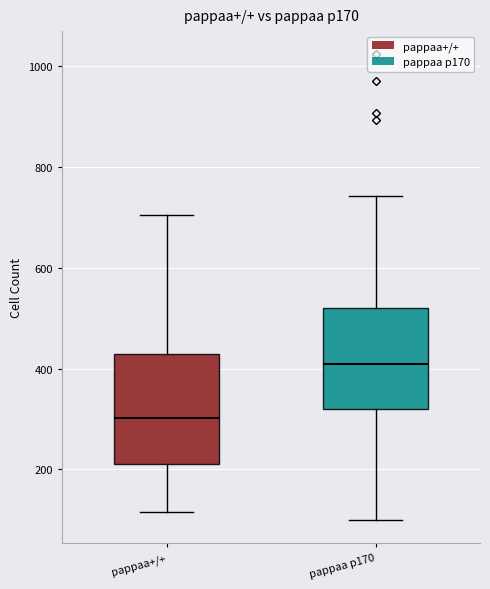

Reading left to right, transcribe this box plot: for each box, give where its median line is, the range the box spans, and where its two whiskers end, as read against the y-axis. The values are not printed on the chart, so give them approximately, as read against the axis.

pappaa+/+: median 300, box 200 to 420, whiskers 120 to 700
pappaa p170: median 400, box 320 to 520, whiskers 100 to 740